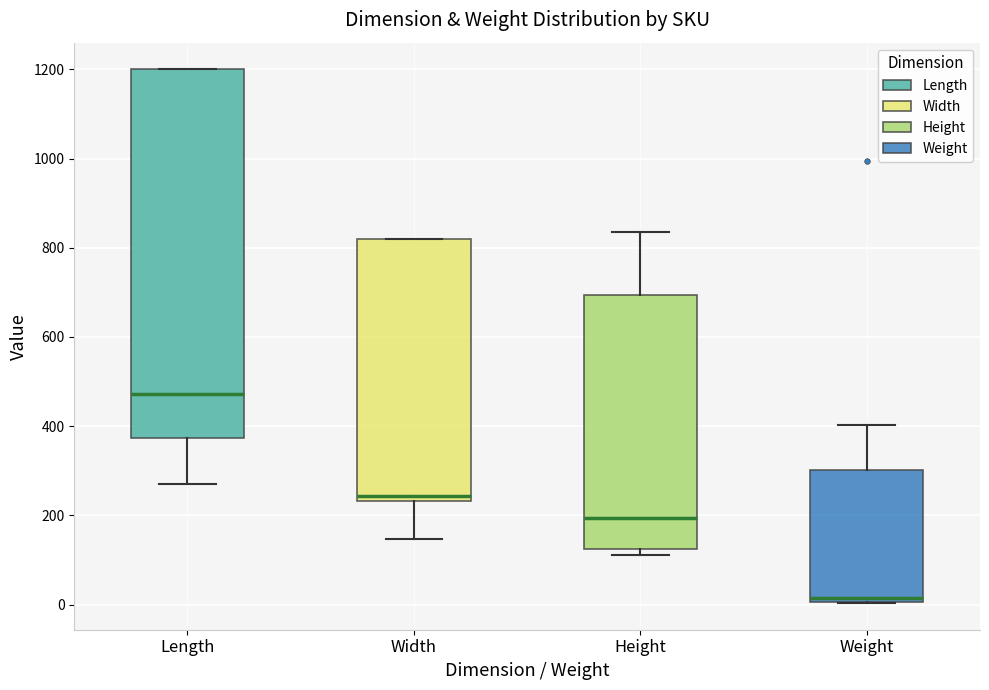

Reading left to right, transcribe this box plot: for each box, give where its median line is, the range the box spans, and where its two whiskers end, as read against the y-axis. The values are not printed on the chart, so give them approximately, as read against the axis.

Length: median 480, box 380 to 1200, whiskers 280 to 1200
Width: median 240 (just above the box's lower edge), box 240 to 820, whiskers 140 to 820
Height: median 200, box 120 to 700, whiskers 120 (just below the box's lower edge) to 840
Weight: median 20, box 0 to 300, whiskers 0 to 400